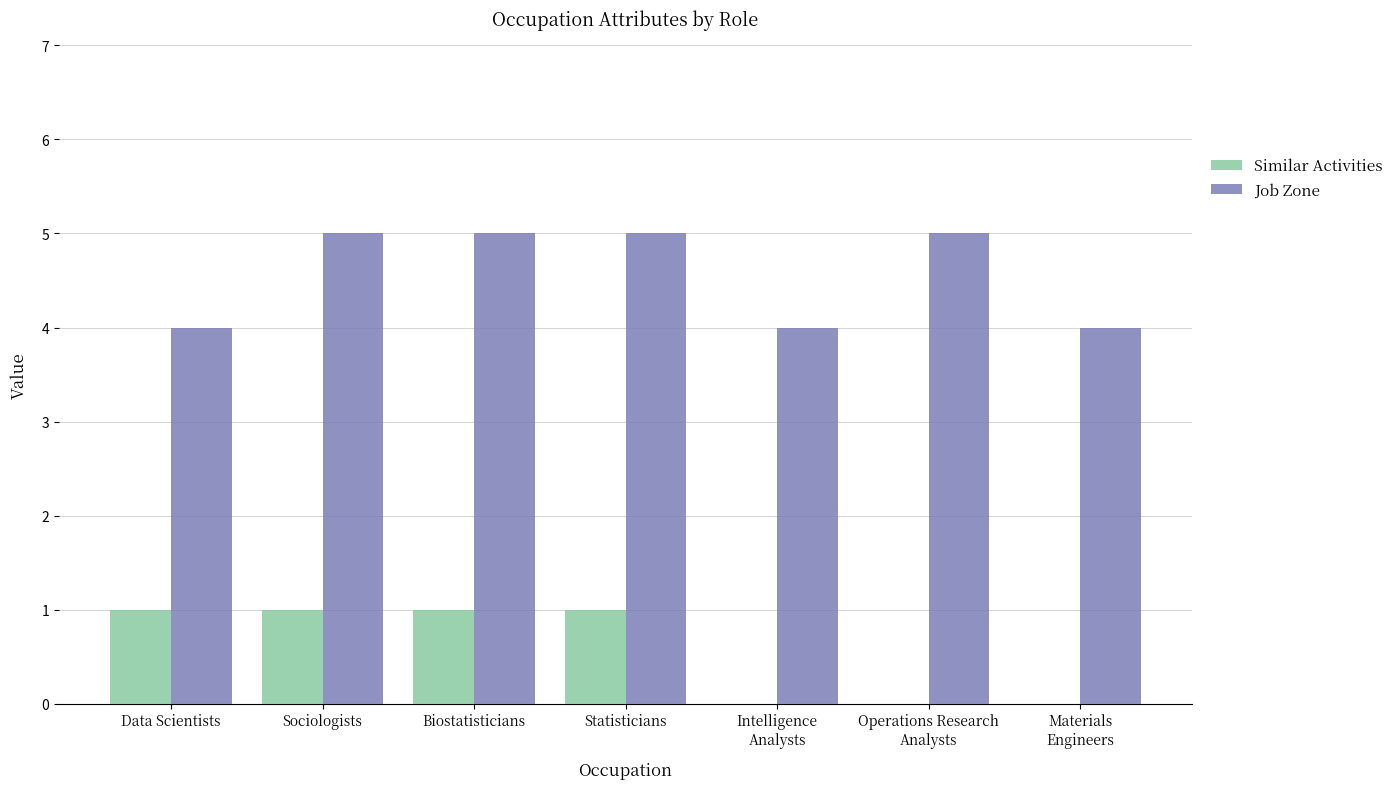

What is the spread (max minus min) of values at Intelligence
Analysts?

4